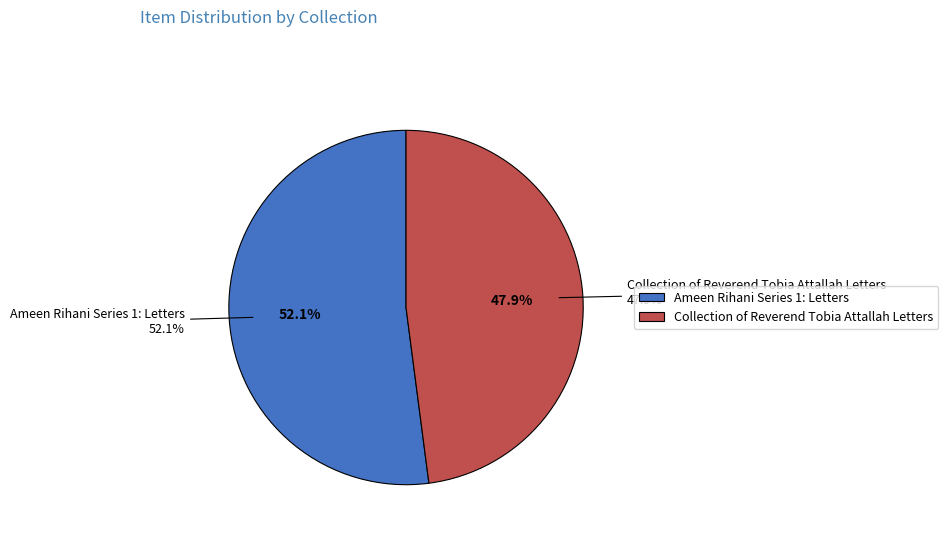

Rank the categories by value from lowest to highest.

Collection of Reverend Tobia Attallah Letters, Ameen Rihani Series 1: Letters